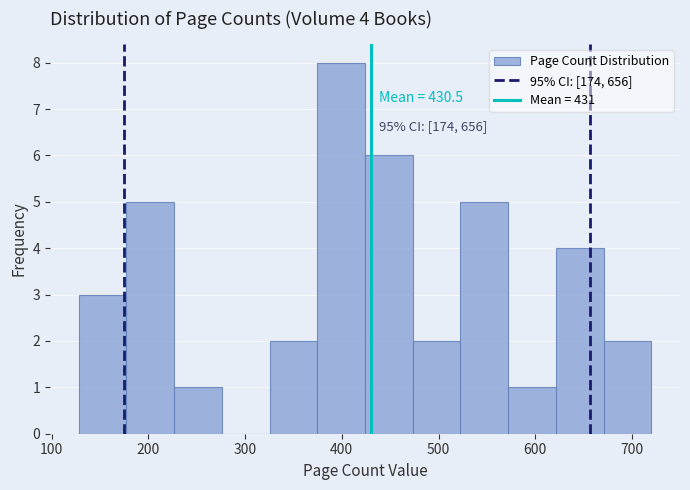

Which range on the x-axis has the tallest bar?

370 to 420